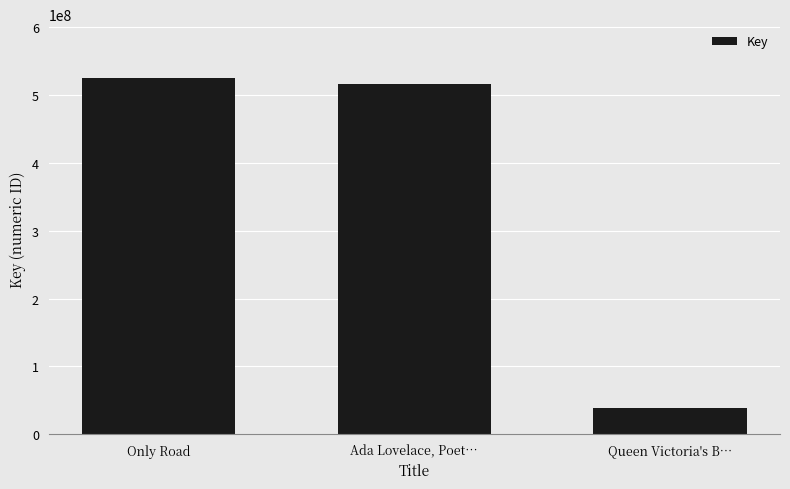

True or false: the data shows 910853086 at Only Road.

False